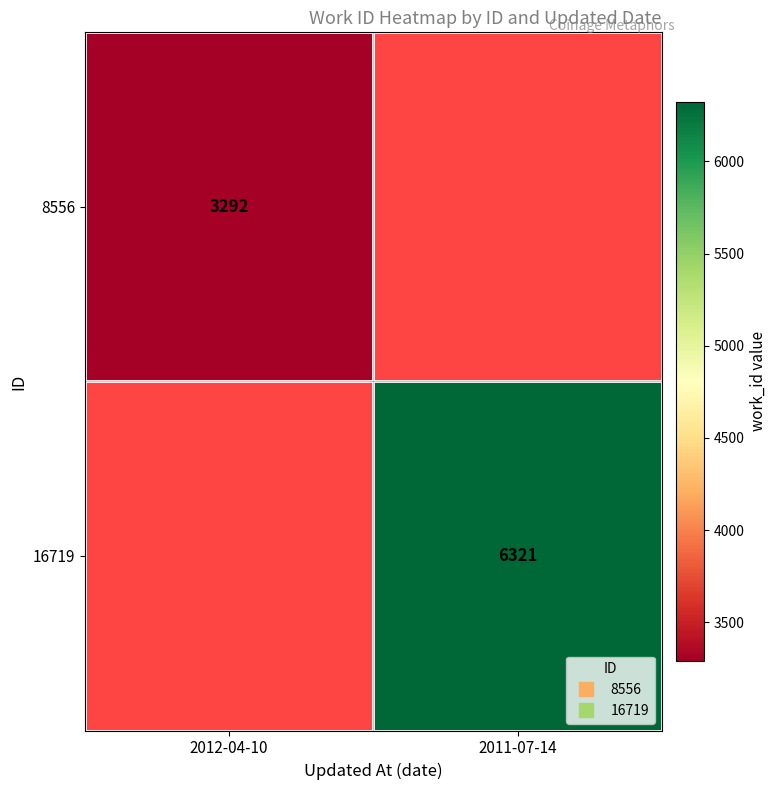

Count the number of categories in the chart.

2